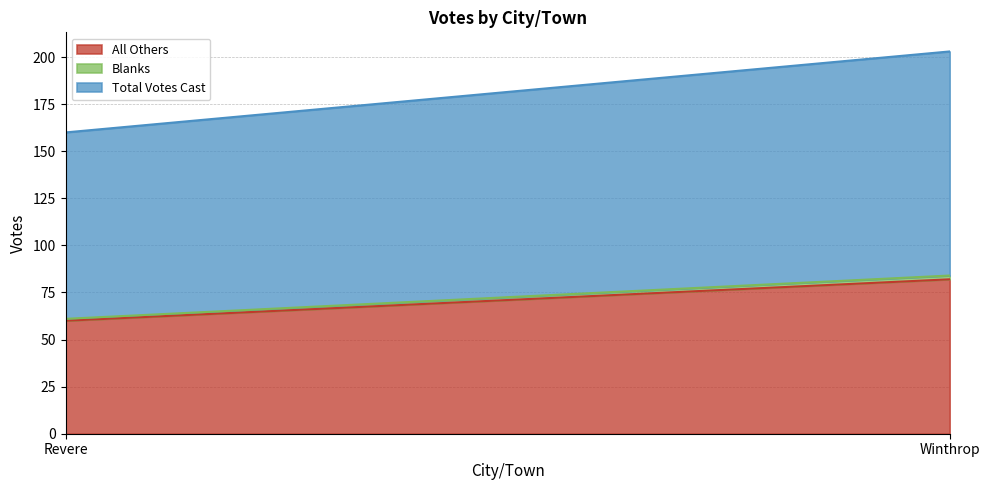

At which label does Blanks reach its minimum?

Revere